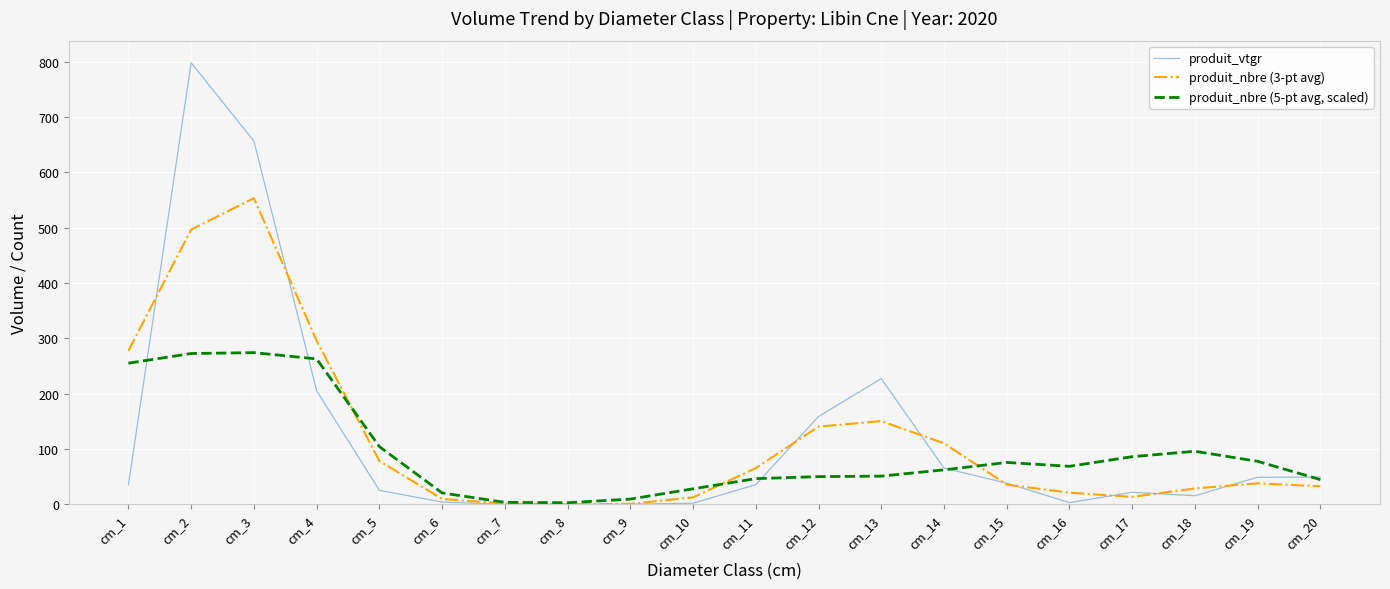

Which series ends up on top after the final intersection of produit_nbre (3-pt avg) and produit_vtgr?

produit_vtgr